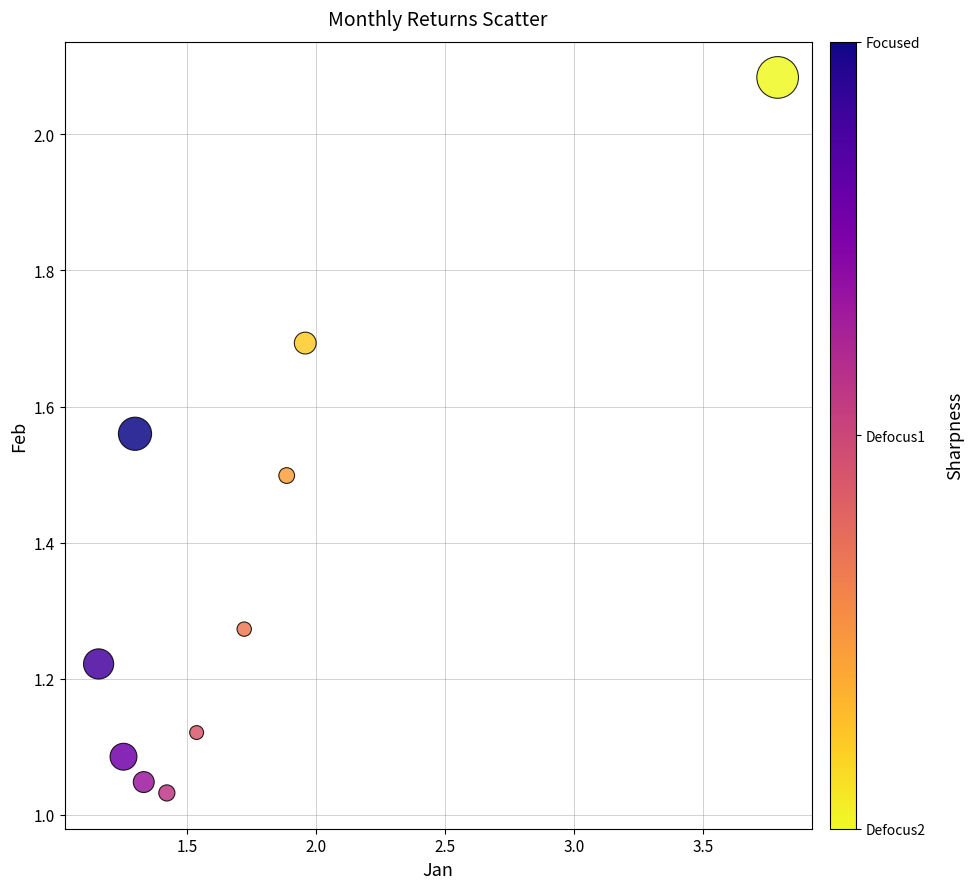

What is the average X value?

1.7